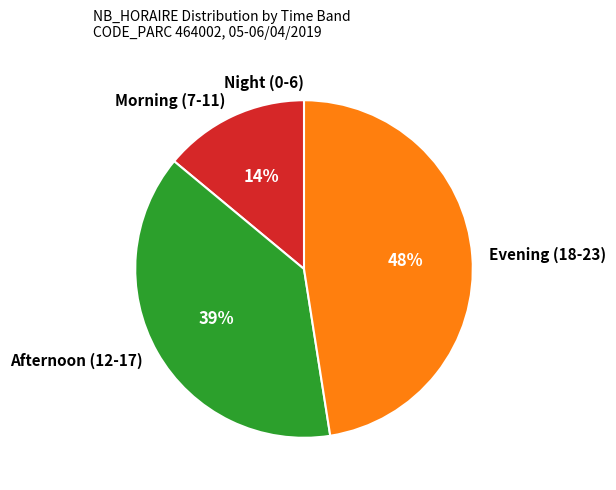

What is the largest slice in the pie chart?

Evening (18-23)